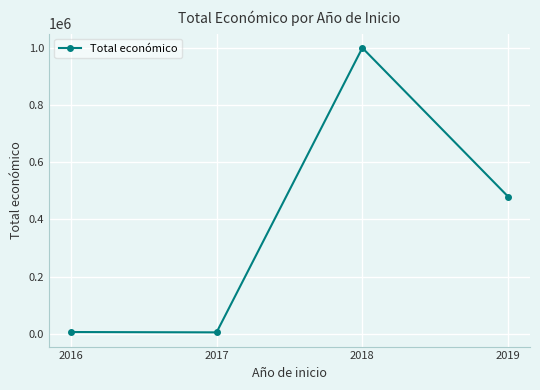

How many data points are less than 479561?

2